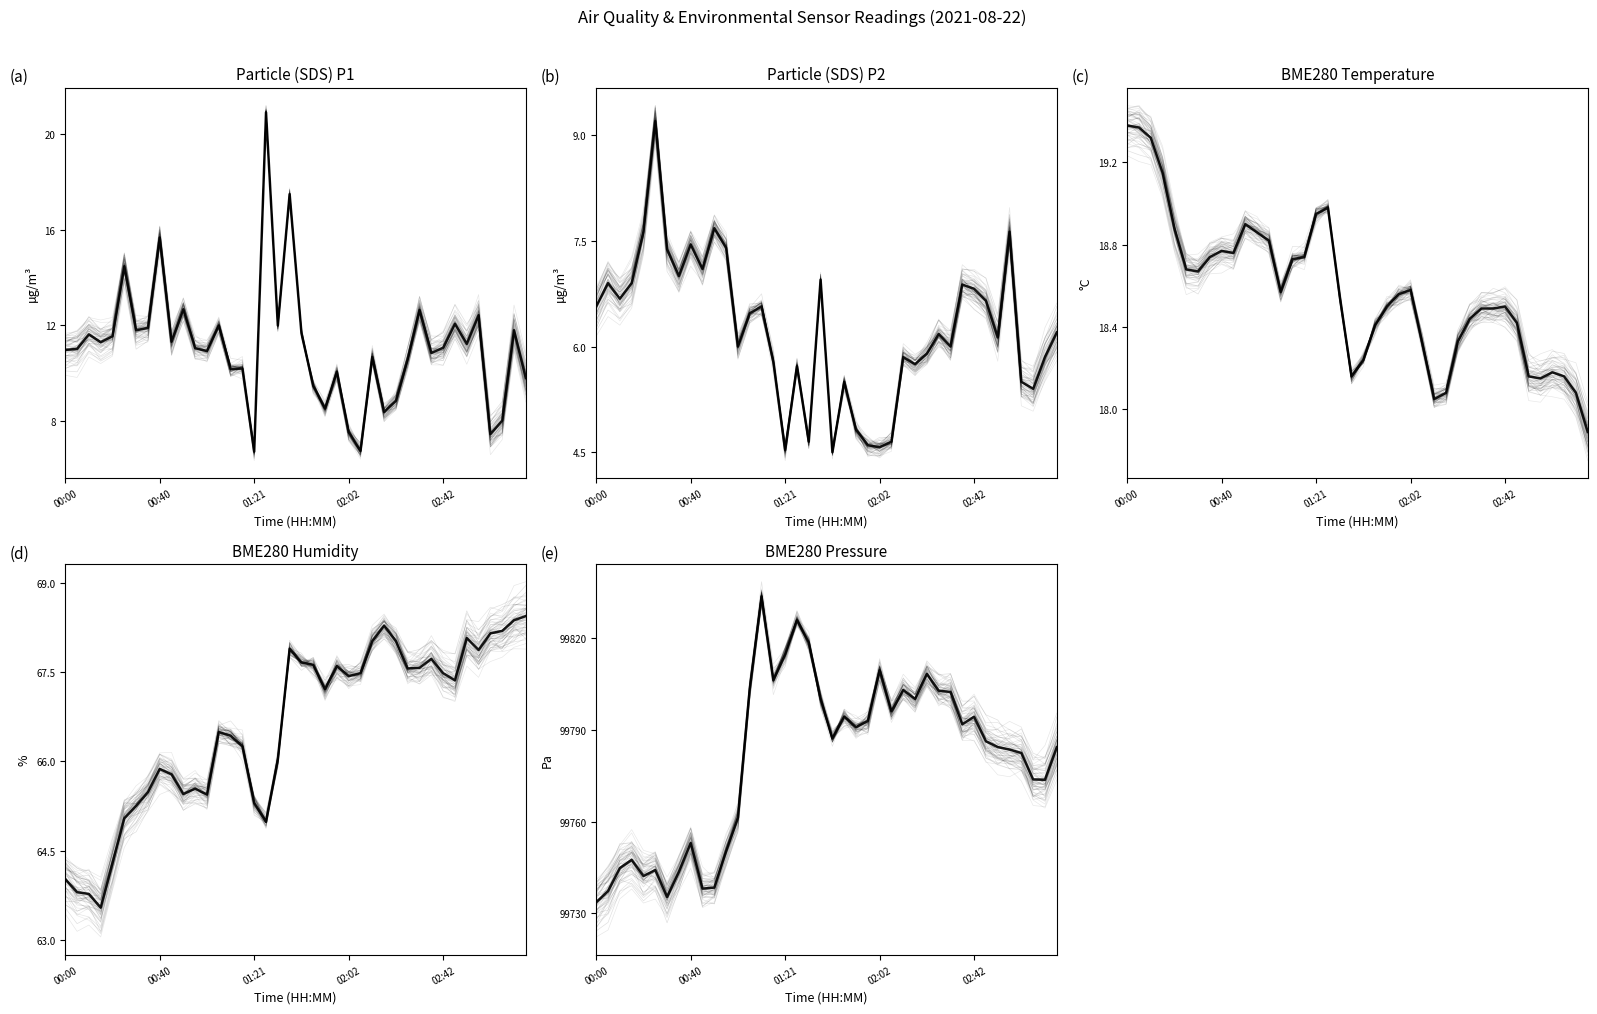

True or false: BME280_pressure and BME280_temperature cross at least once.

False